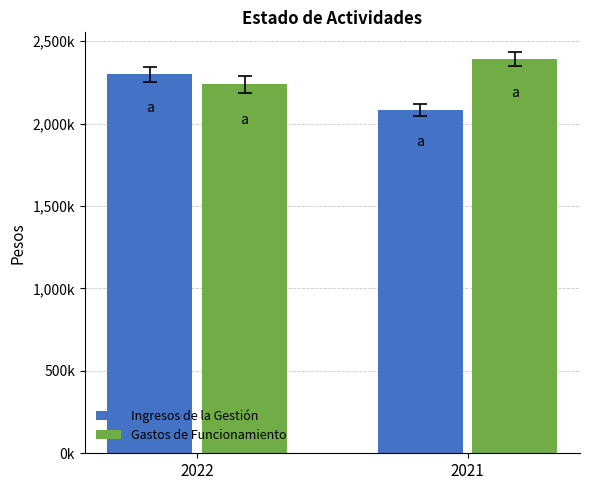

What are all the series names shown in the legend?

Ingresos de la Gestión, Gastos de Funcionamiento